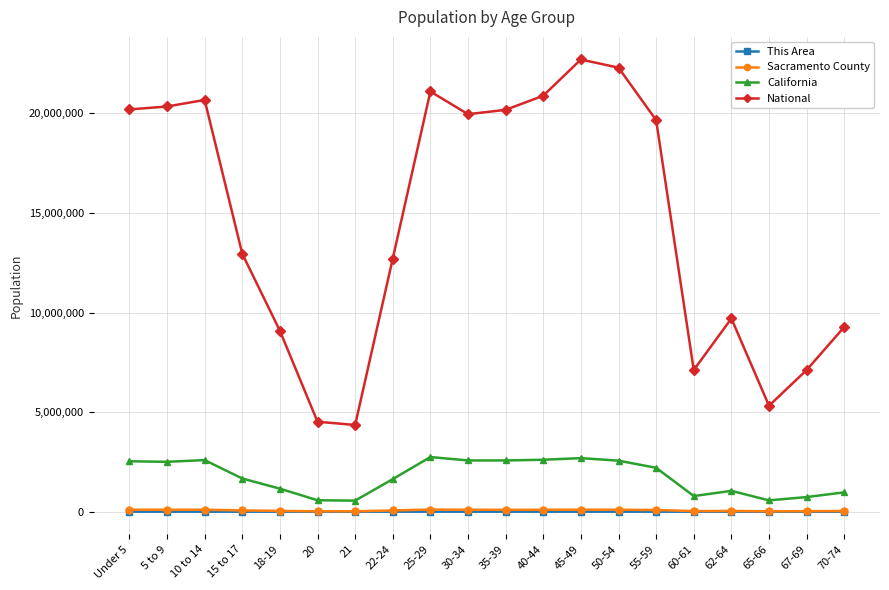

What is the greatest value displayed?

22708591